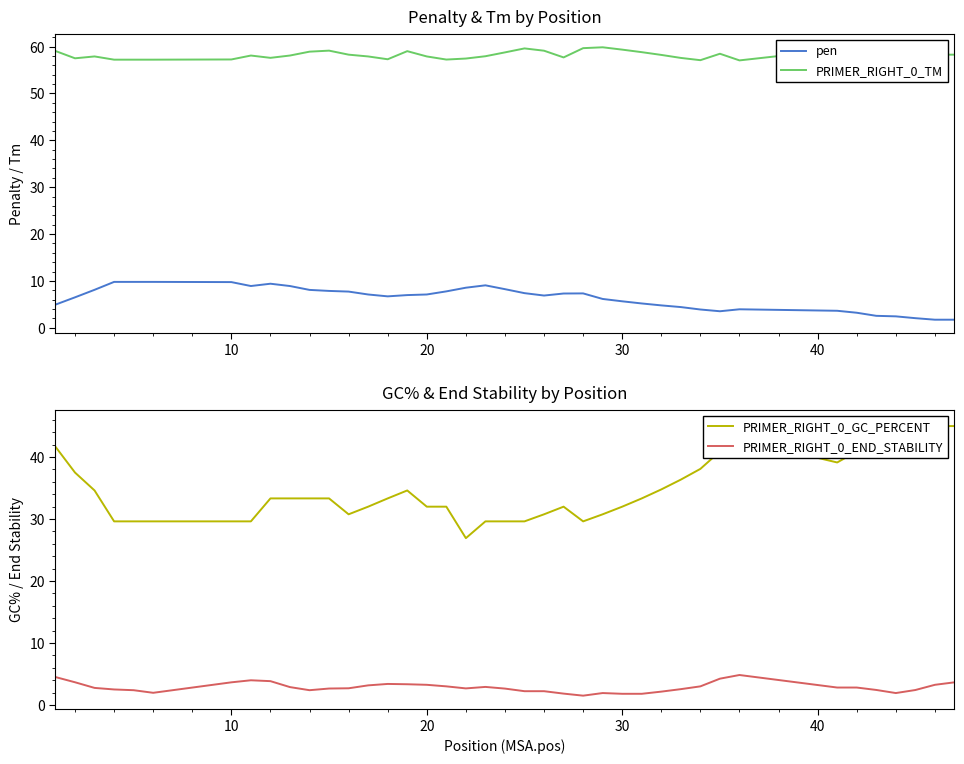

The value of PRIMER_RIGHT_0_TM at 30 is 27.7. True or false?

False